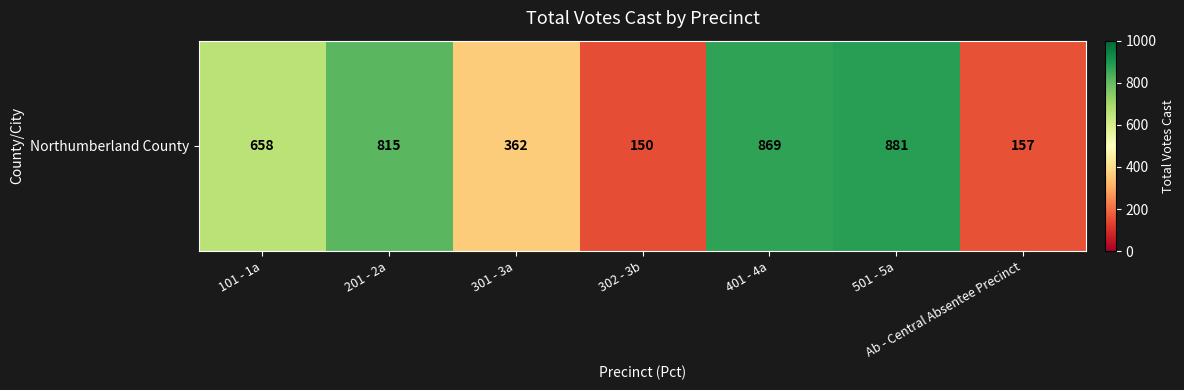

Between 302 - 3b and Ab - Central Absentee Precinct, which is larger?

Ab - Central Absentee Precinct